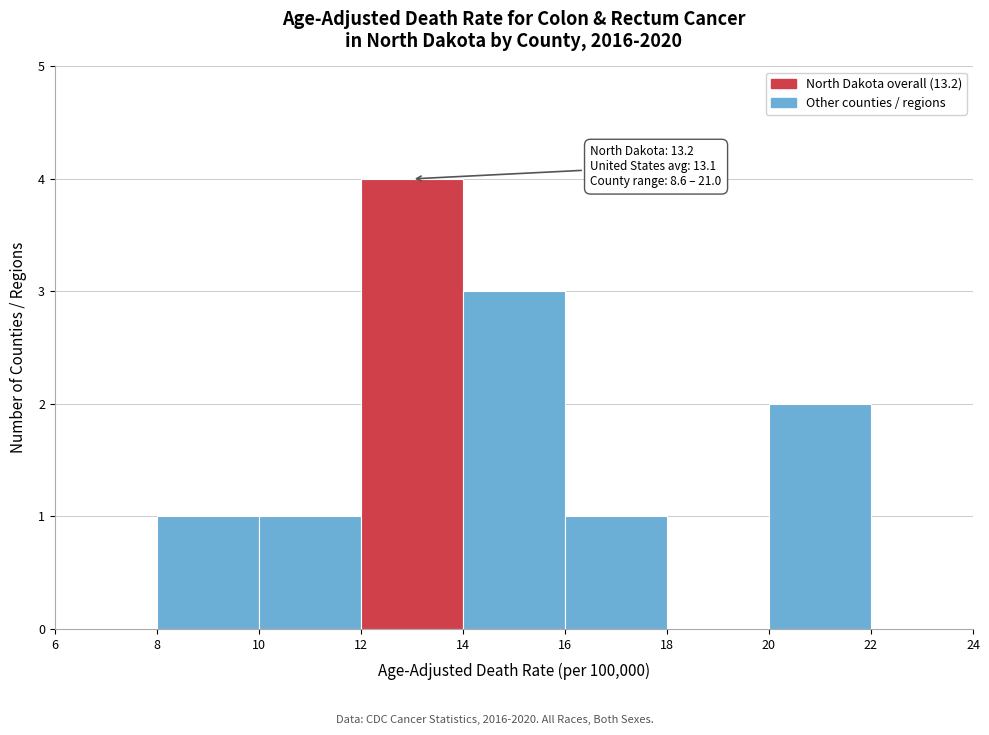

Which range on the x-axis has the tallest bar?

12 to 14